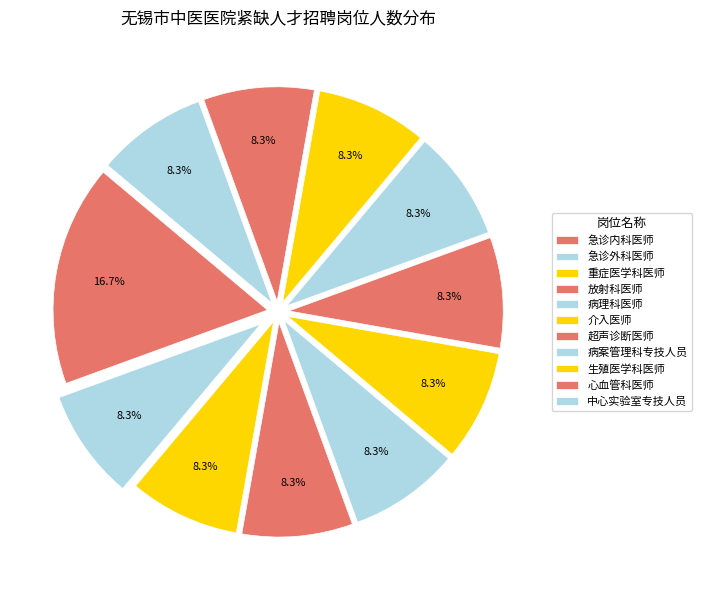

True or false: 心血管科医师 accounts for 1% of the total.

False